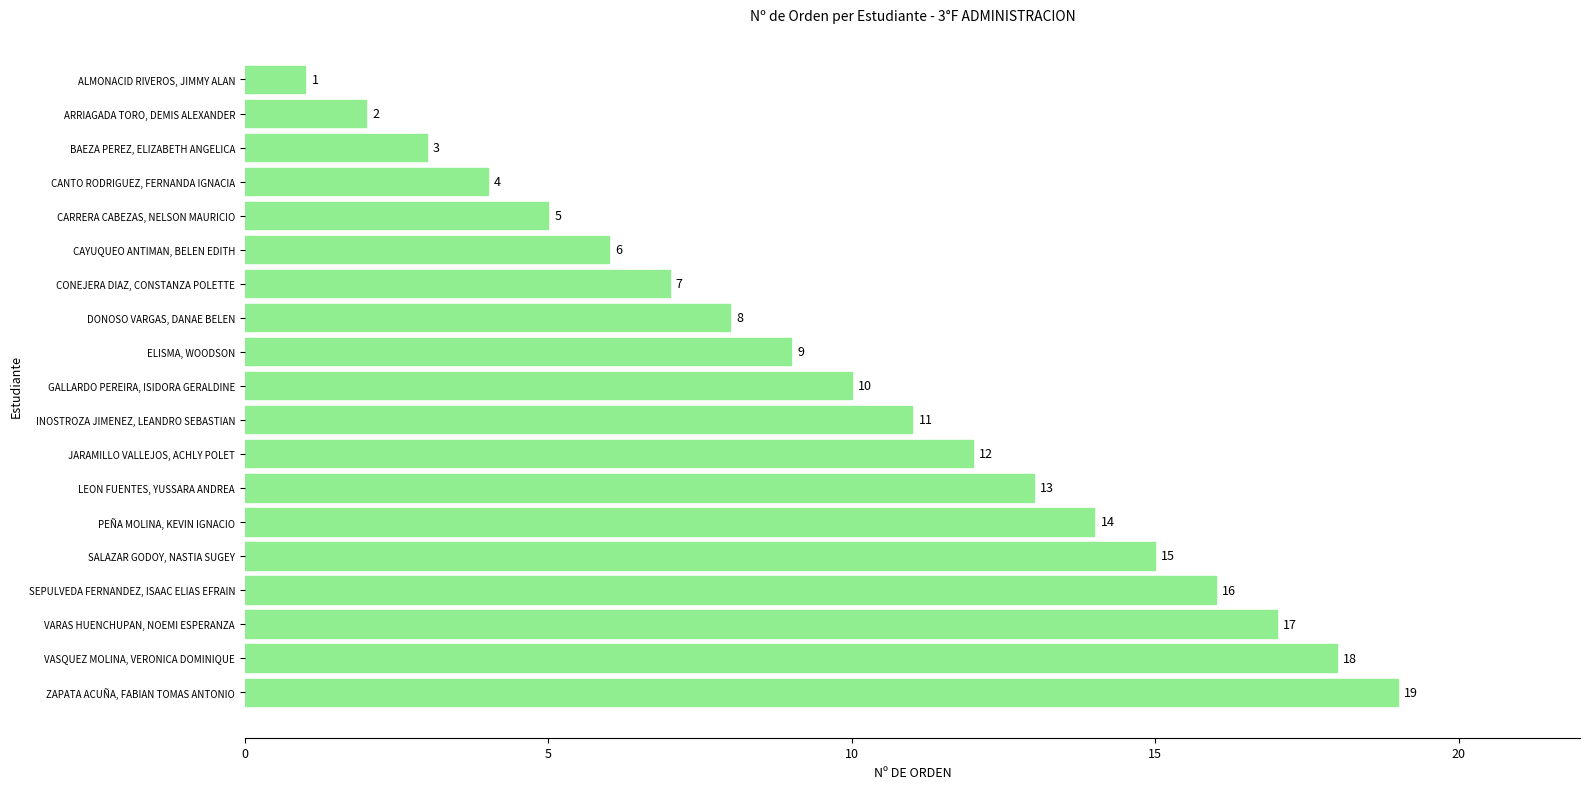

What is the average value?

10